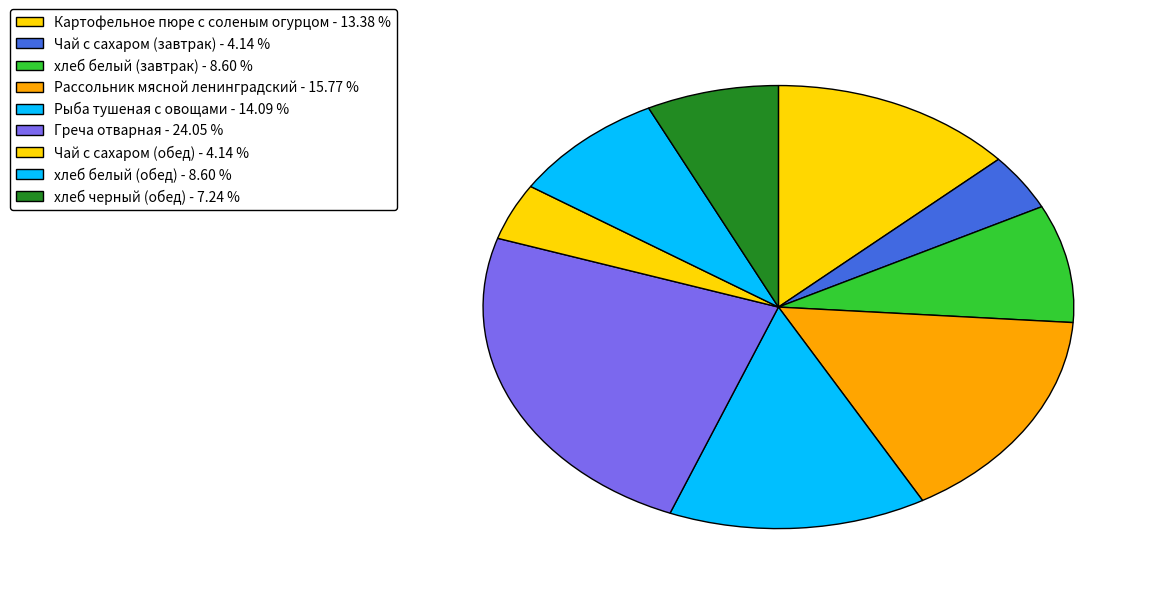

What is the total percentage of Греча отварная and Рассольник мясной ленинградский?

39.8%